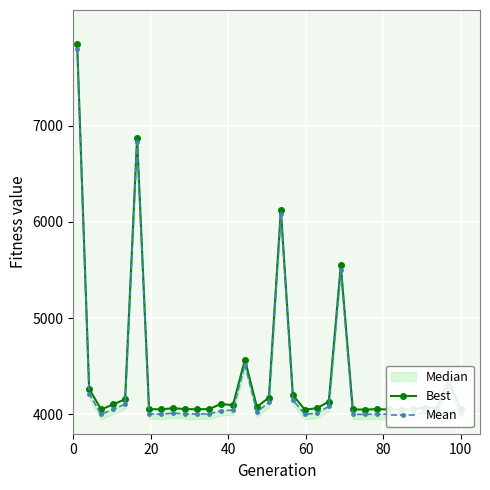

What is the value of the Best point at the 16th from the left?

4077.4